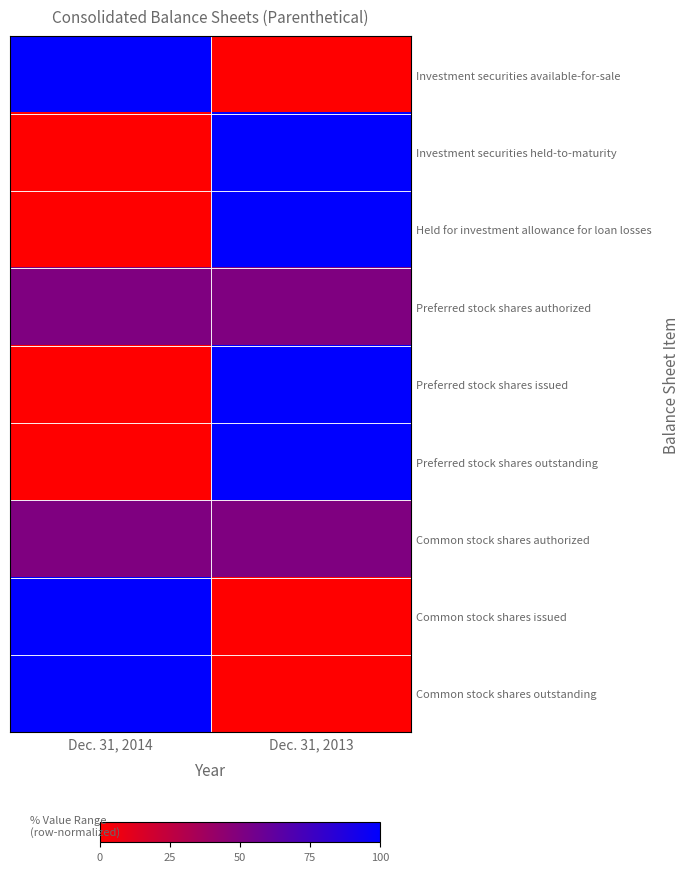

At how many categories does at least one series exceed 0?

2